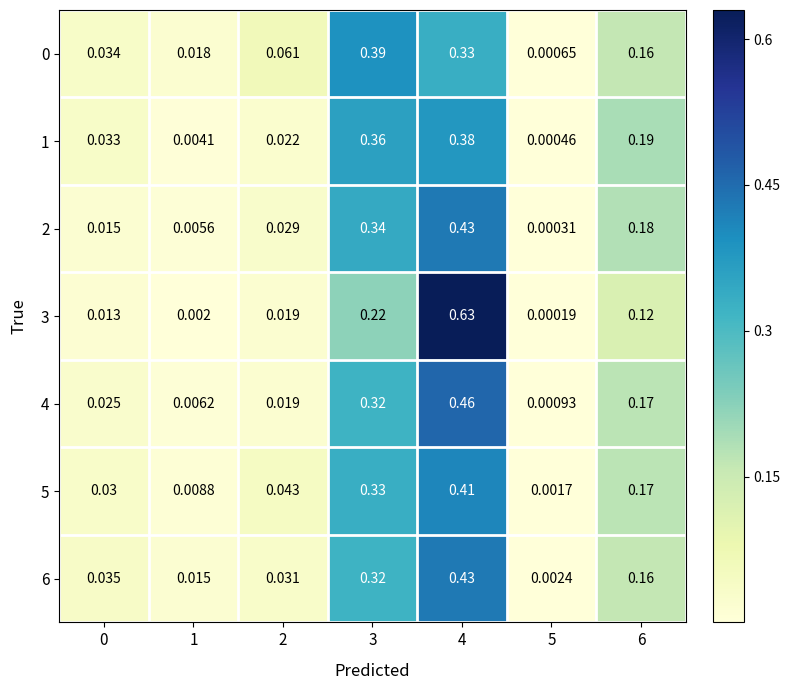

Count the number of categories in the chart.

7